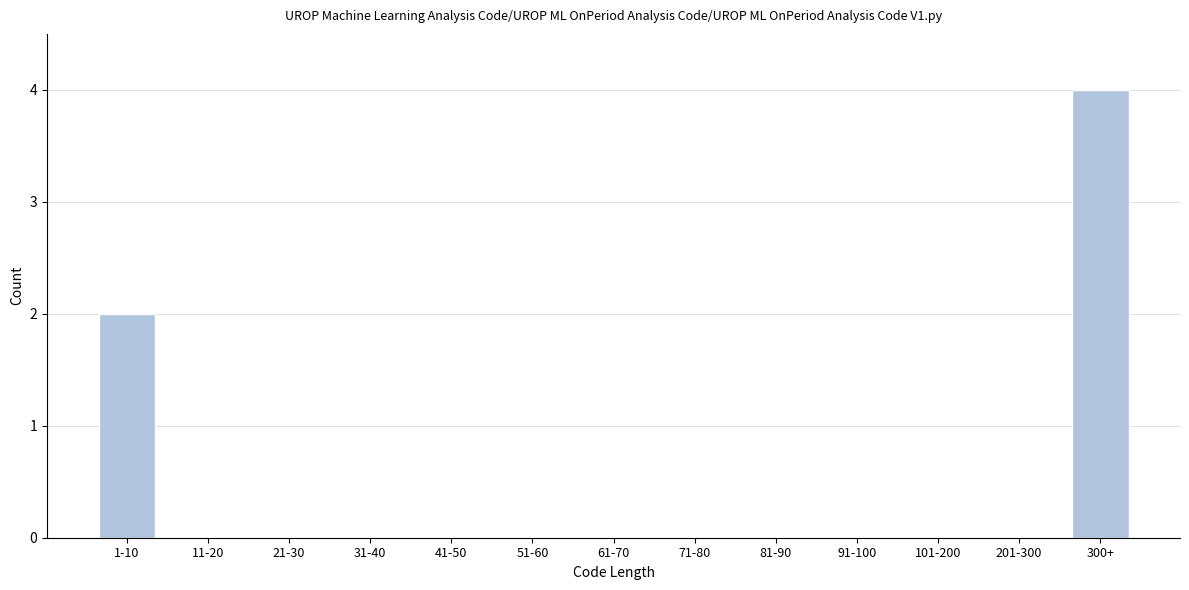

Reading left to right, what are all the values shown in this chart?

1-10=2	11-20=0	21-30=0	31-40=0	41-50=0	51-60=0	61-70=0	71-80=0	81-90=0	91-100=0	101-200=0	201-300=0	300+=4